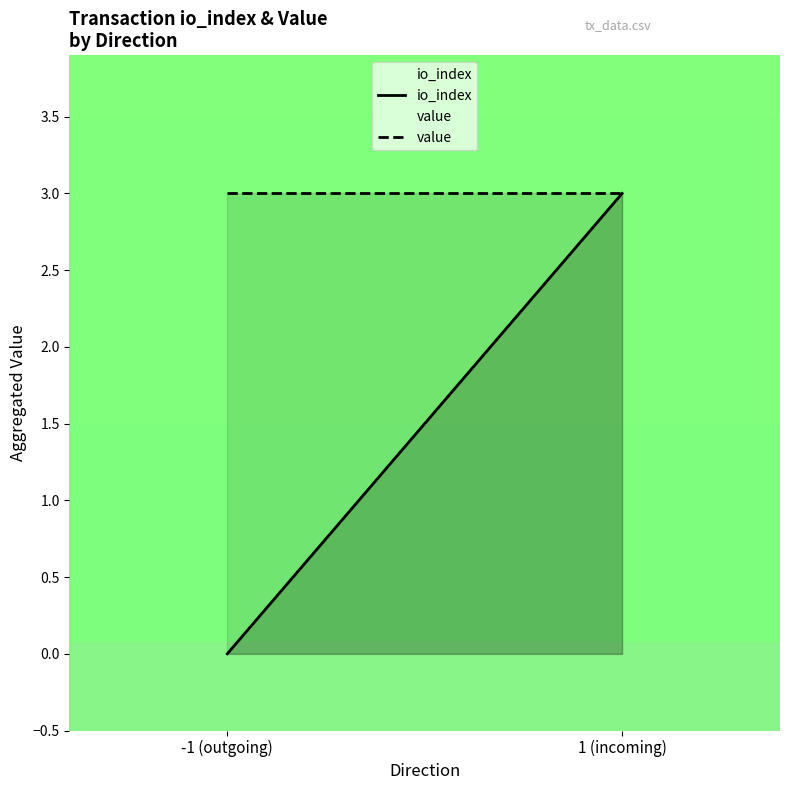

What is the approximate value of value at -1 (outgoing)?

3